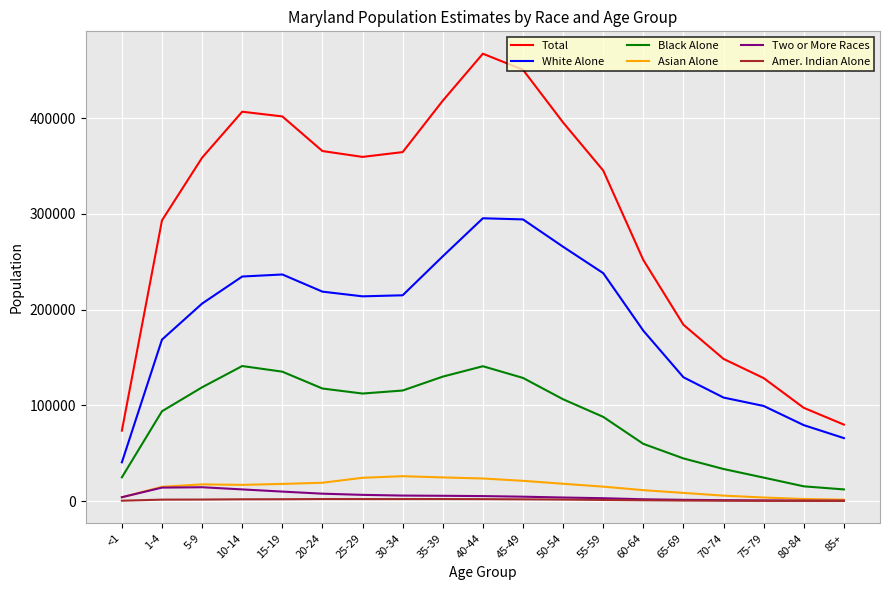

What is the sum of the Amer. Indian Alone values at 55-59 and 40-44?

3096